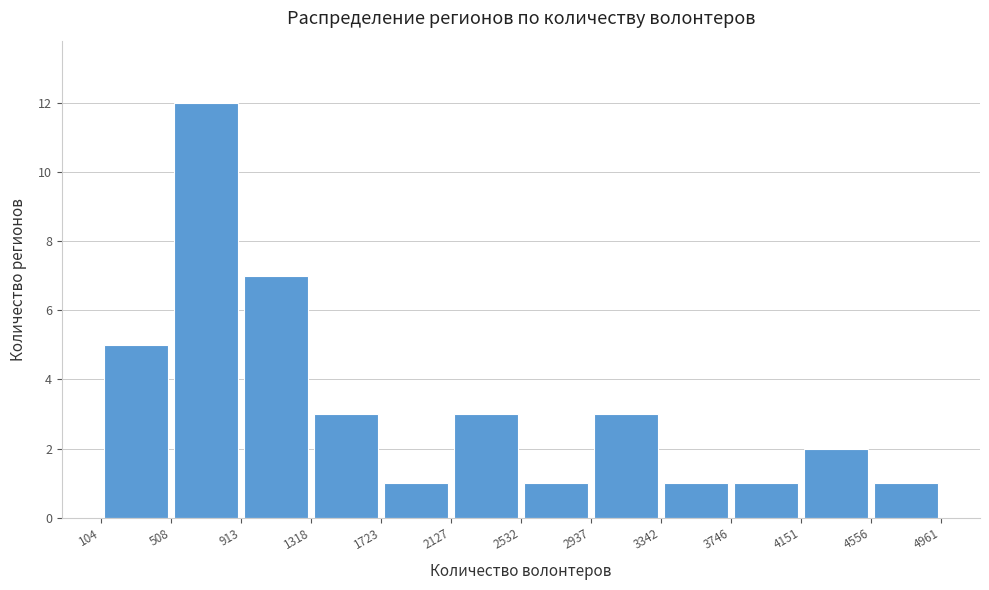

Reading left to right, list every bar in this chart as the range it spans on the x-axis followed by its height. The values are not printed on the chart, so give them approximately, as read against the axis.

104 to 508: 5
508 to 913: 12
913 to 1318: 7
1318 to 1723: 3
1723 to 2127: 1
2127 to 2532: 3
2532 to 2937: 1
2937 to 3342: 3
3342 to 3746: 1
3746 to 4151: 1
4151 to 4556: 2
4556 to 4961: 1